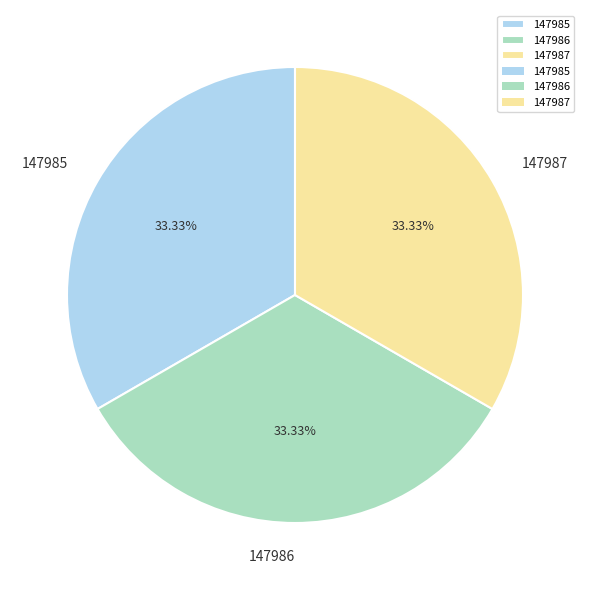

What is the ratio of the value at 147985 to the value at 147987?

1.0